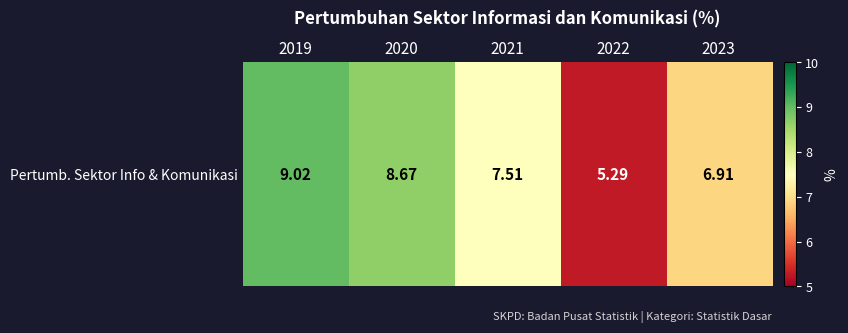

What is the greatest value displayed?

9.0